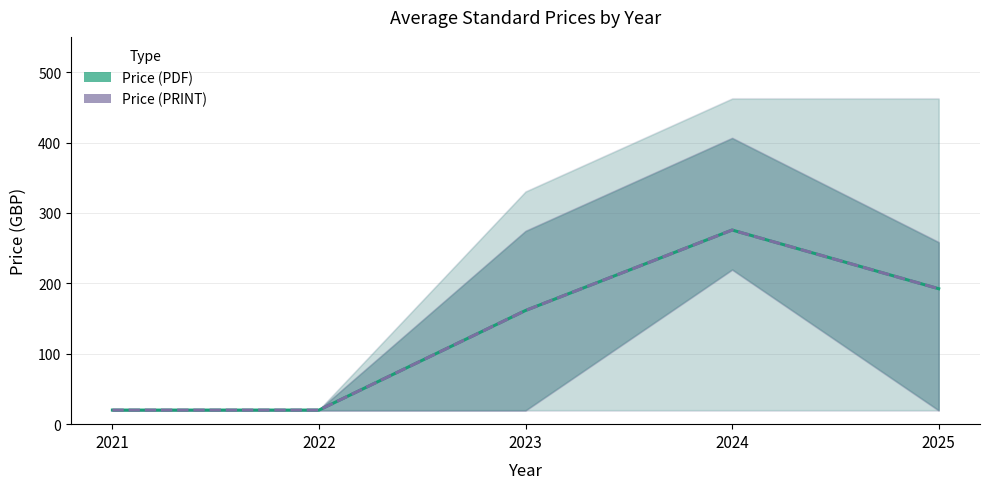

Is the value of Price (PRINT) at 2025 greater than the value of Price (PDF) at 2022?

Yes